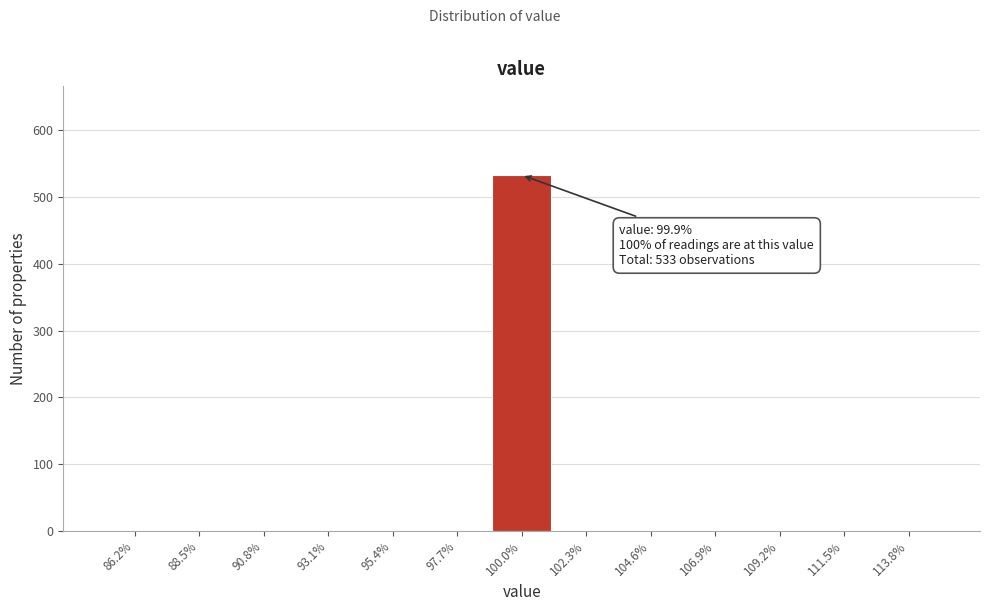

Over which range of the x-axis is the bar tallest?

99.0 to 101.0